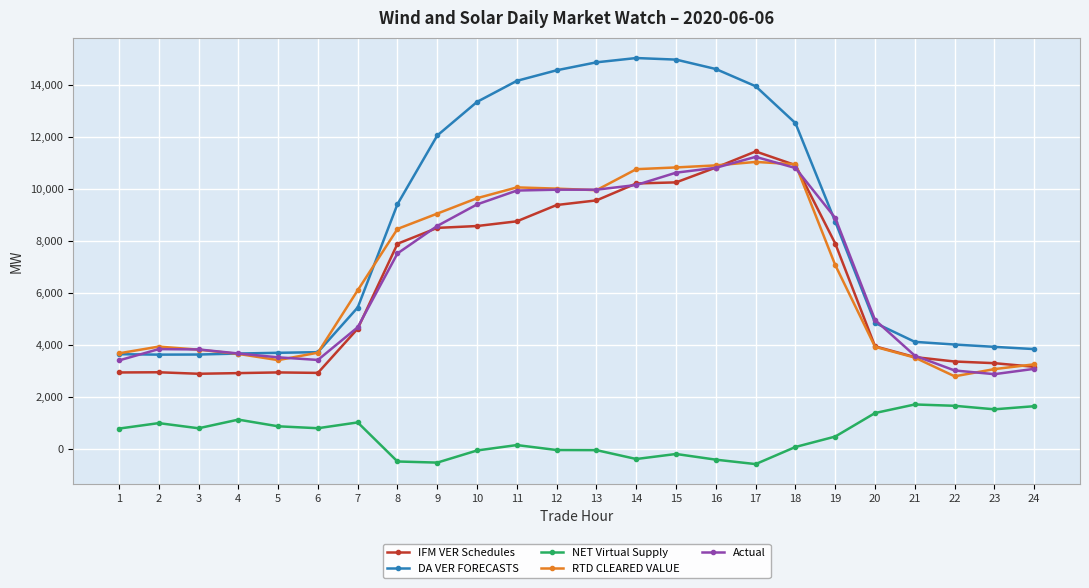

True or false: RTD CLEARED VALUE has a value of 13604.4 at 9.

False